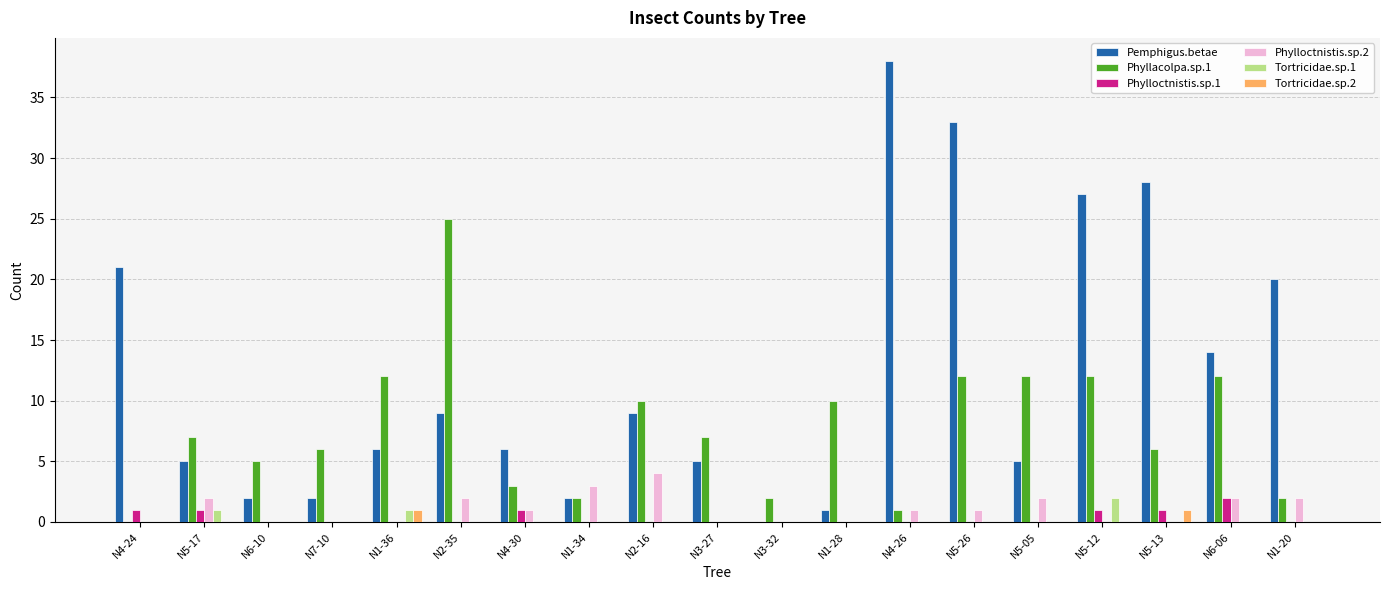

The Tortricidae.sp.2 series shows 0 at N3-27. True or false?

True